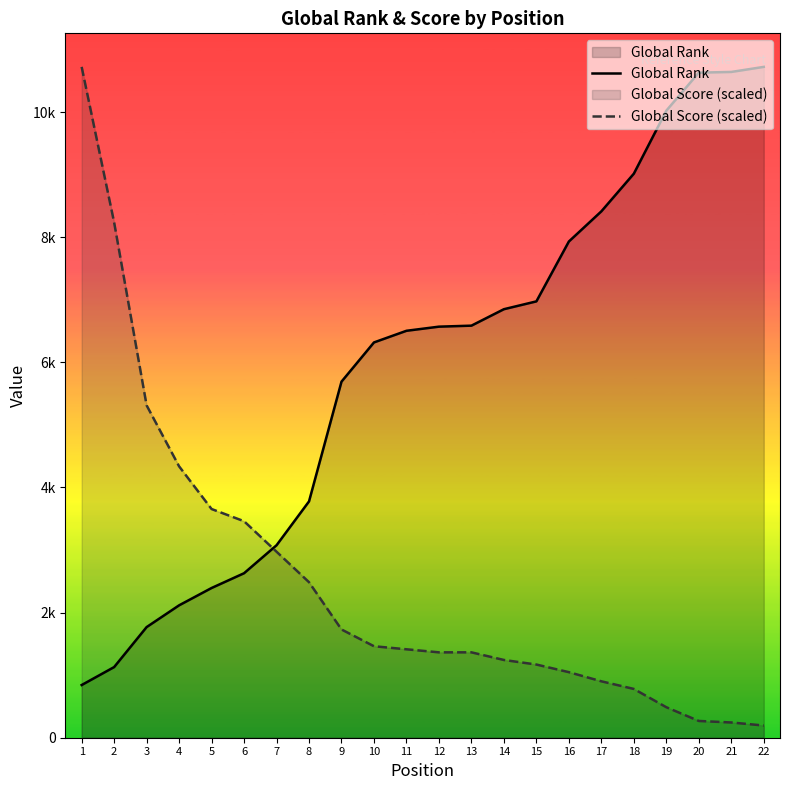

At which category is the sum across all series the highest?

1